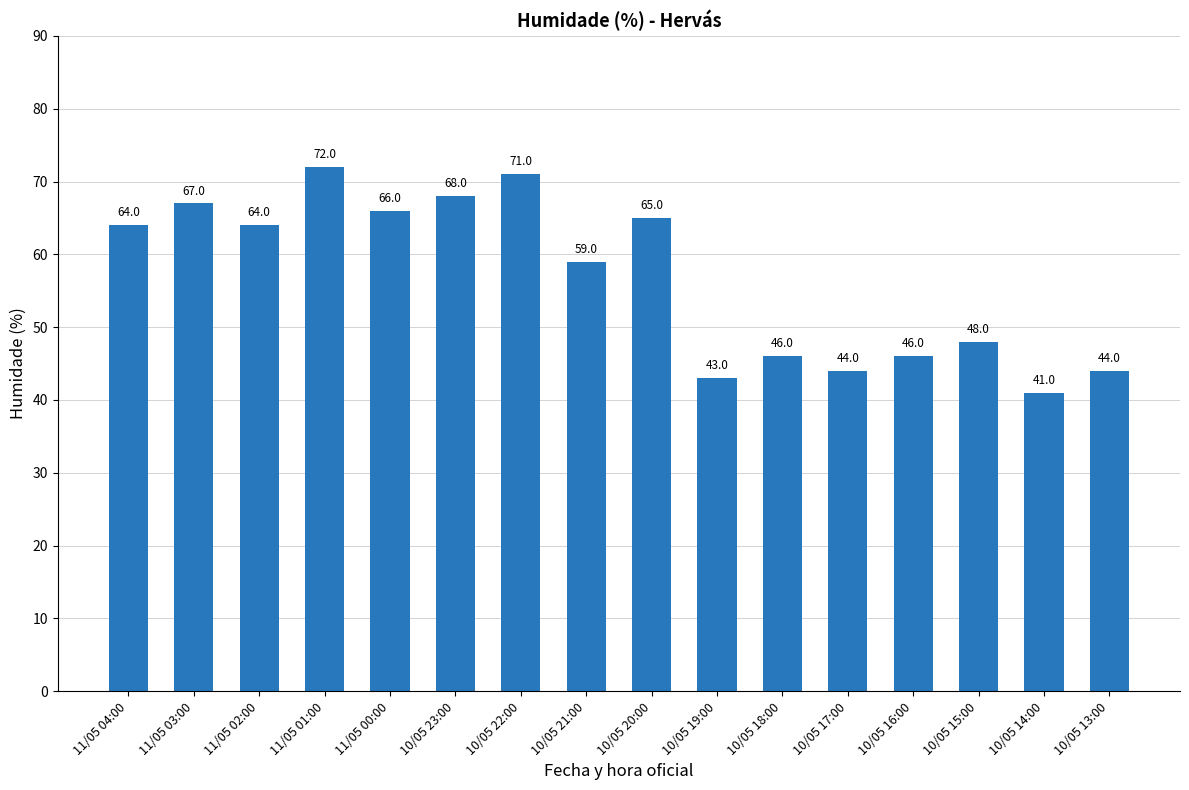

What is the ratio of the value at 11/05 01:00 to the value at 11/05 03:00?

1.1